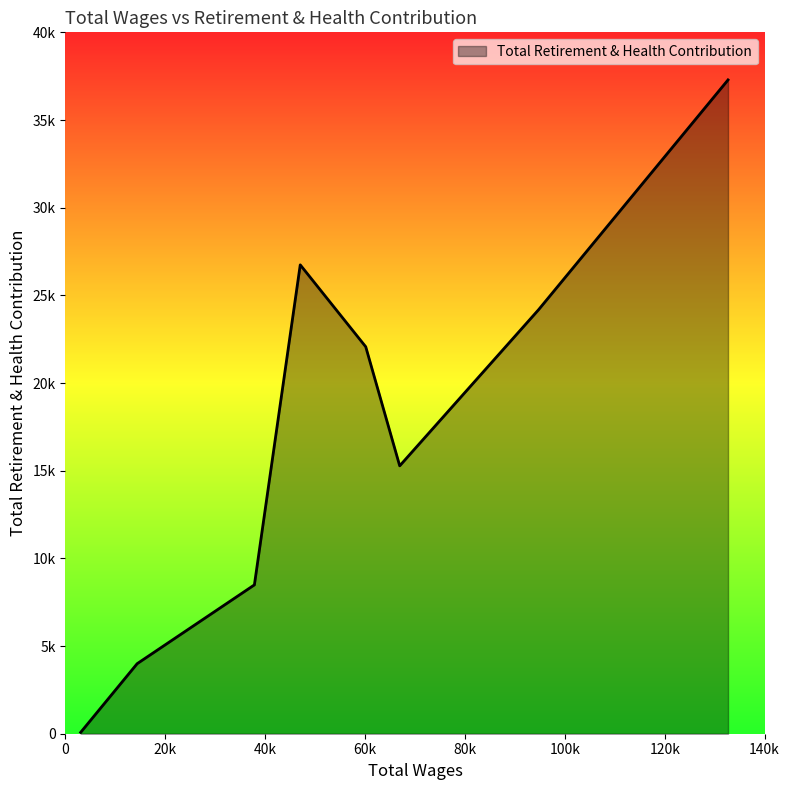

List the labels in order of value, smallest first.

3057.0, 14362.0, 37840.0, 66933.0, 60133.0, 94728.0, 47020.0, 132671.0